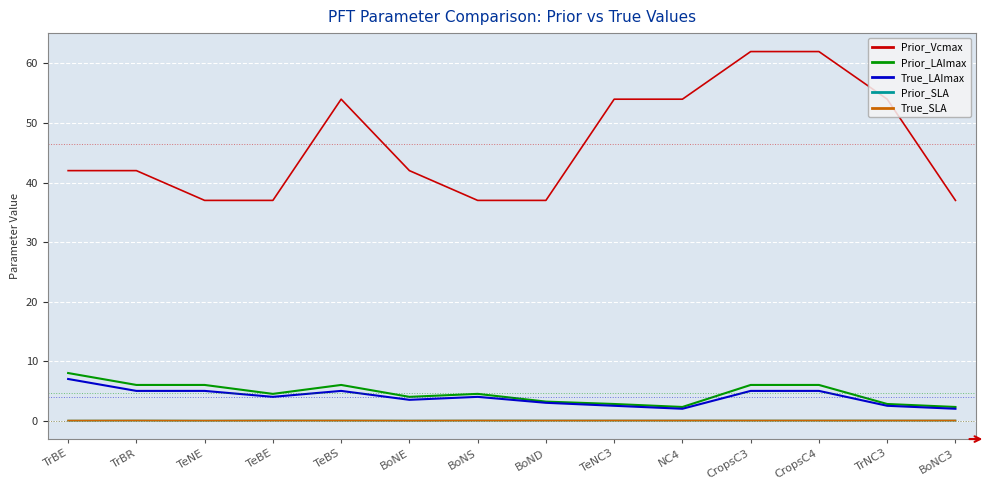

How many lines are shown in the chart?

5